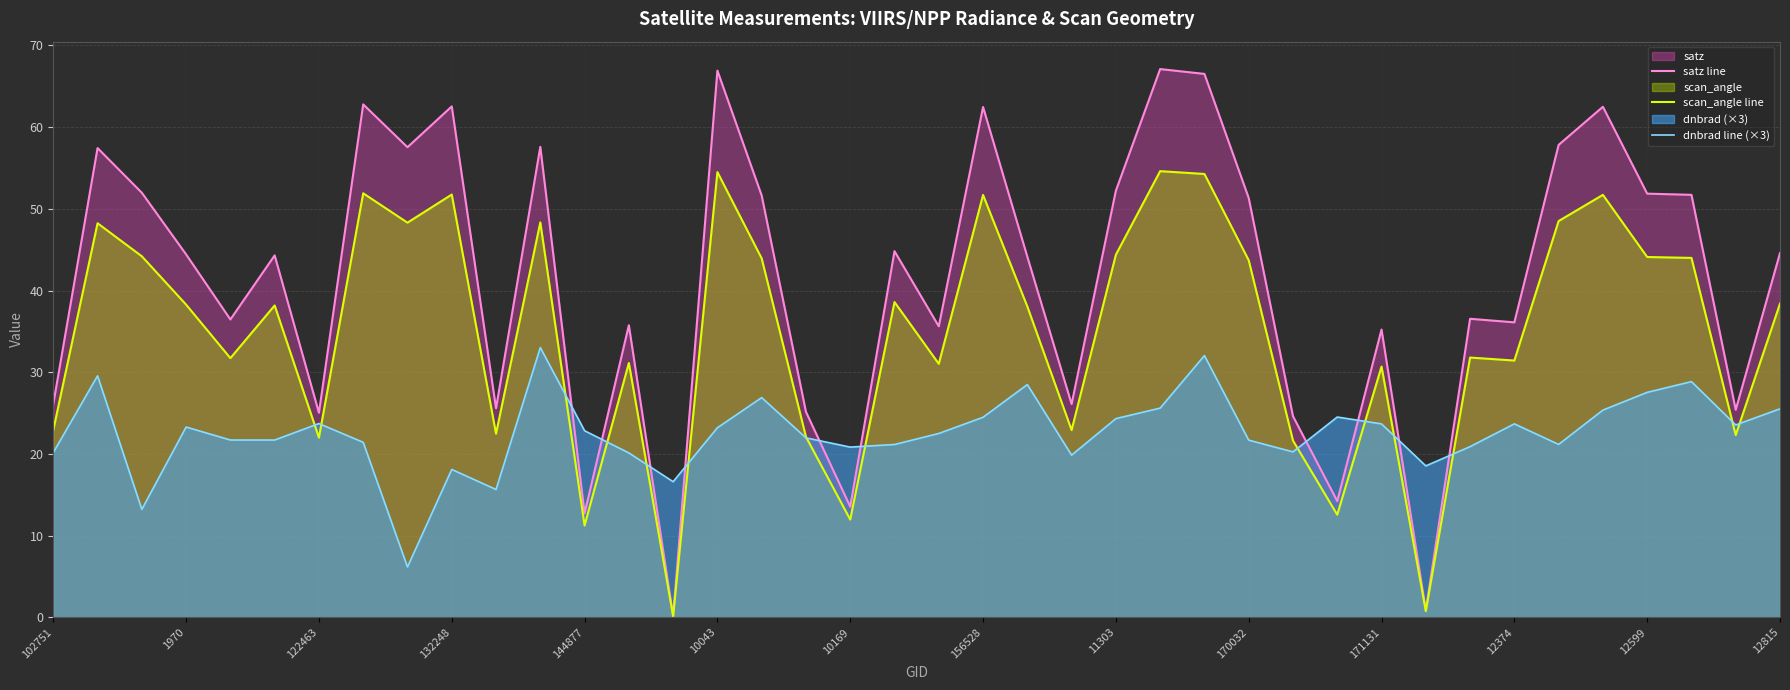

List the series in order of their peak value, highest first.

satz line, scan_angle line, dnbrad line (×3)